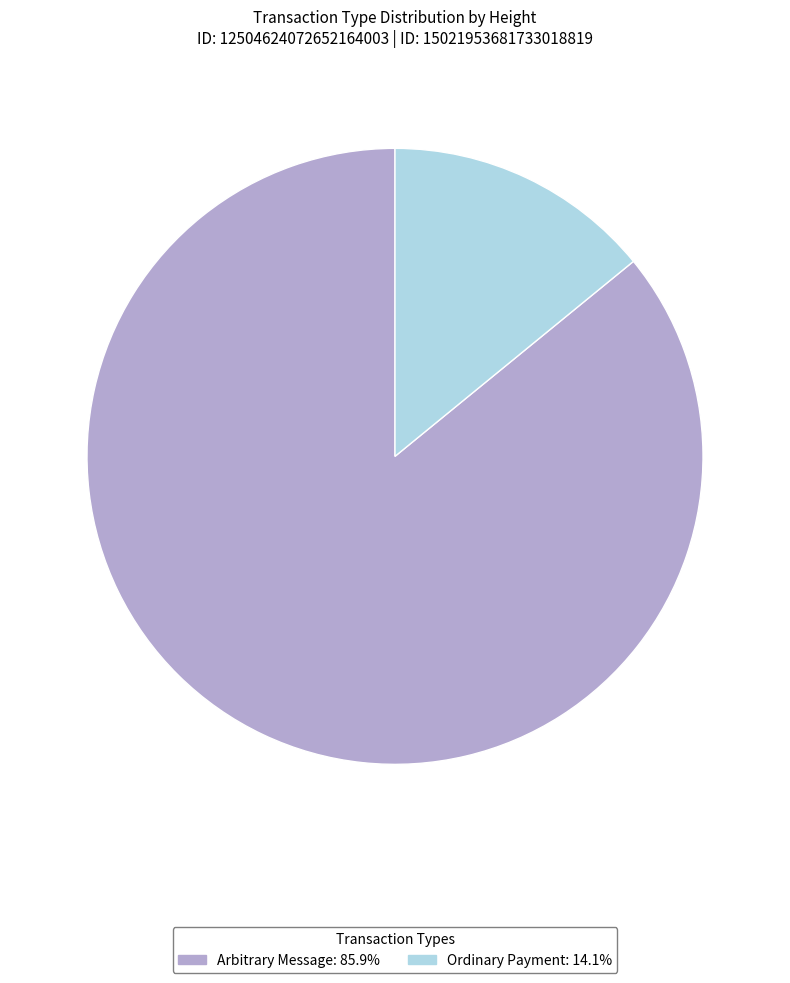

Rank the categories by value from lowest to highest.

Ordinary Payment, Arbitrary Message